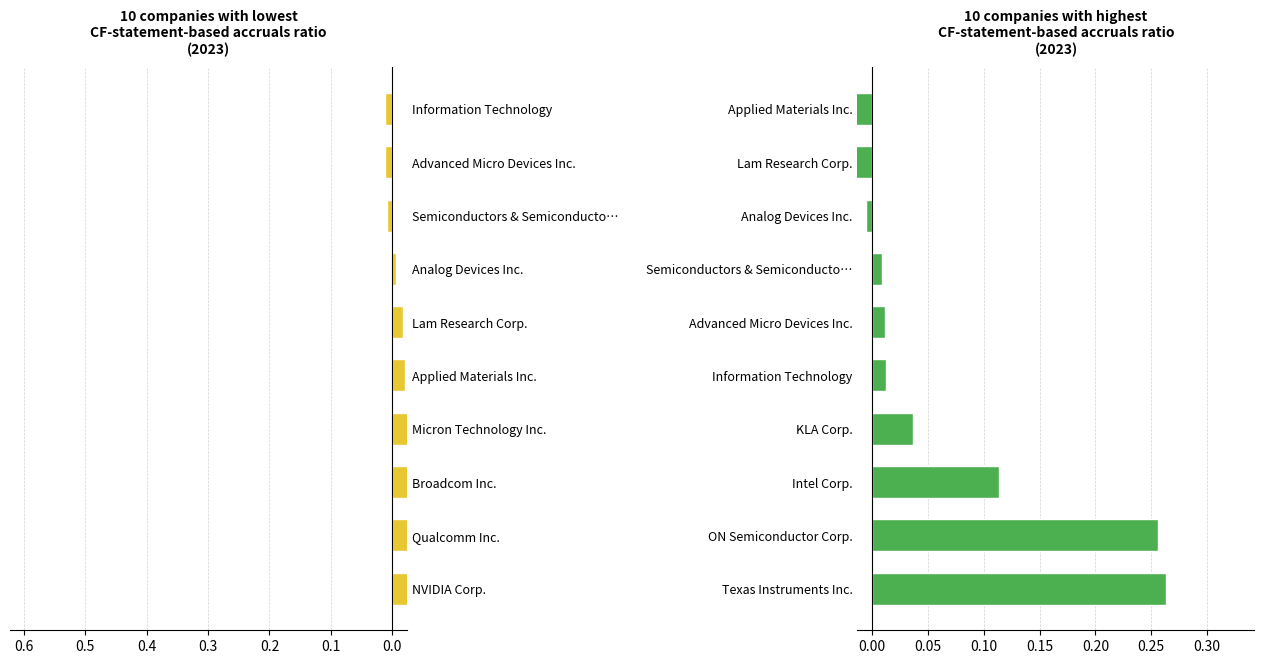

What is the average value?

0.1